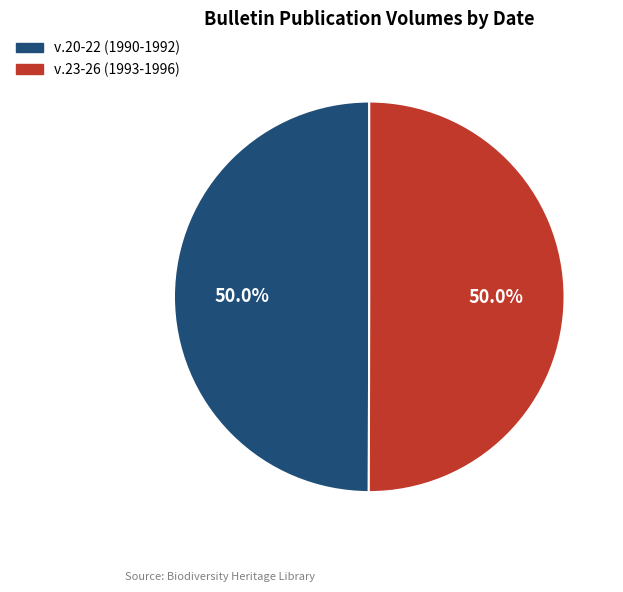

To the nearest percent, what is the combined percentage of v.23-26 (1993-1996) and v.20-22 (1990-1992)?

100%